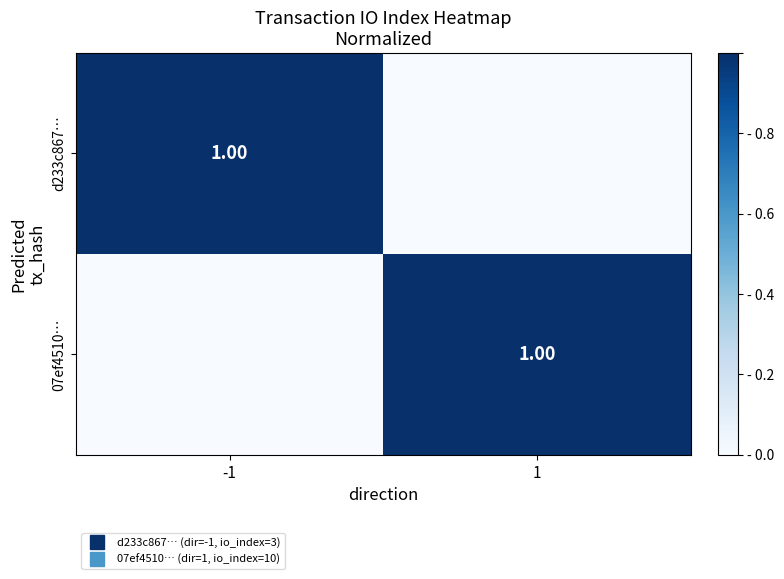

What is the difference between the maximum and minimum values in the d233c867… series?

1